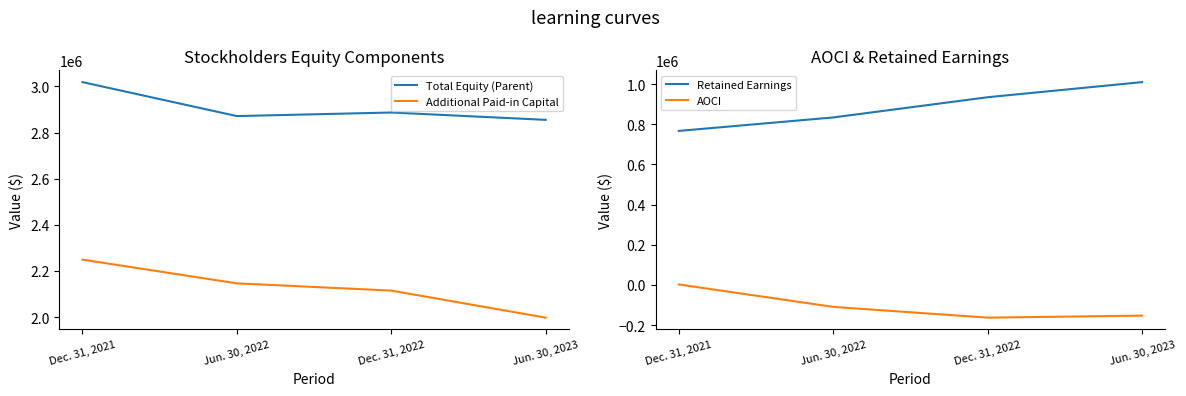

What is the difference between the Retained Earnings values at Dec. 31, 2022 and Dec. 31, 2021?

167726